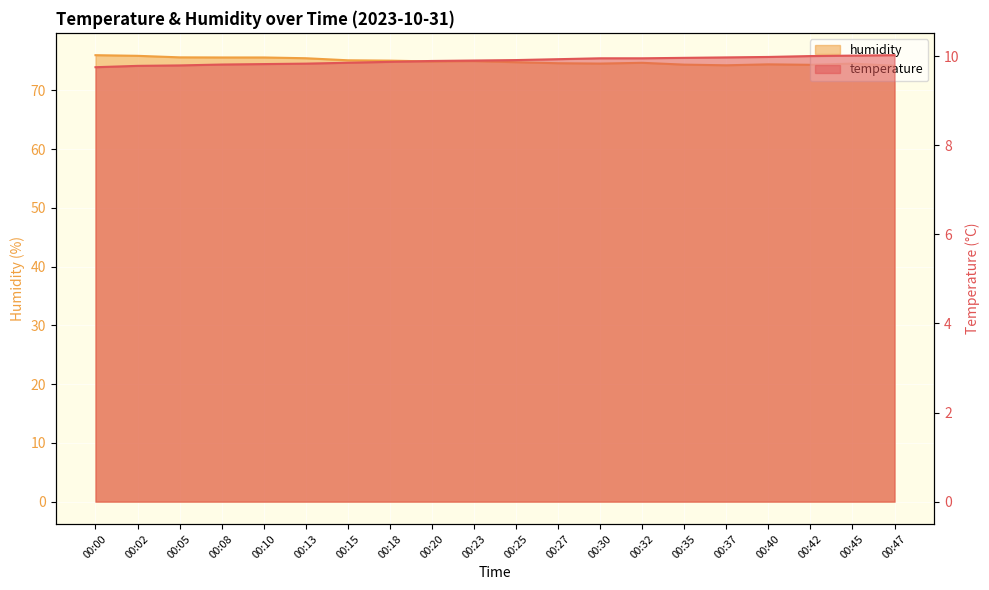

How many lines are shown in the chart?

2